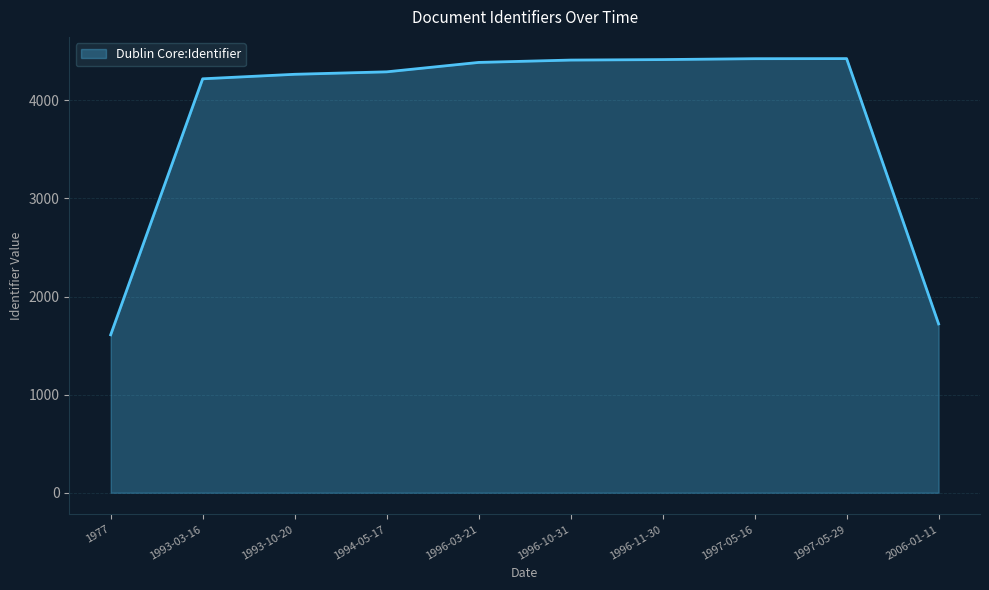

Is it true that the value at 2006-01-11 is 3032?

False